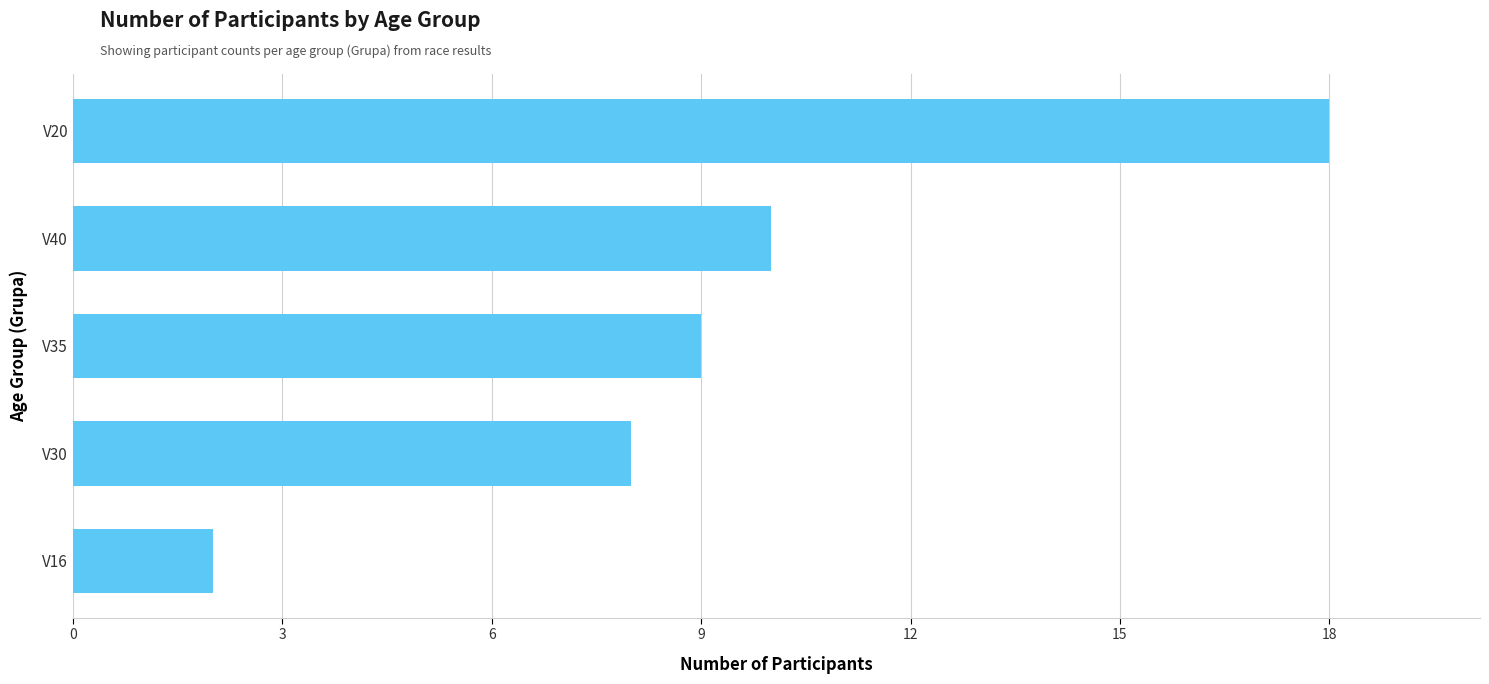

Reading bottom to top, extract all data points from this chart.

V16=2	V30=8	V35=9	V40=10	V20=18